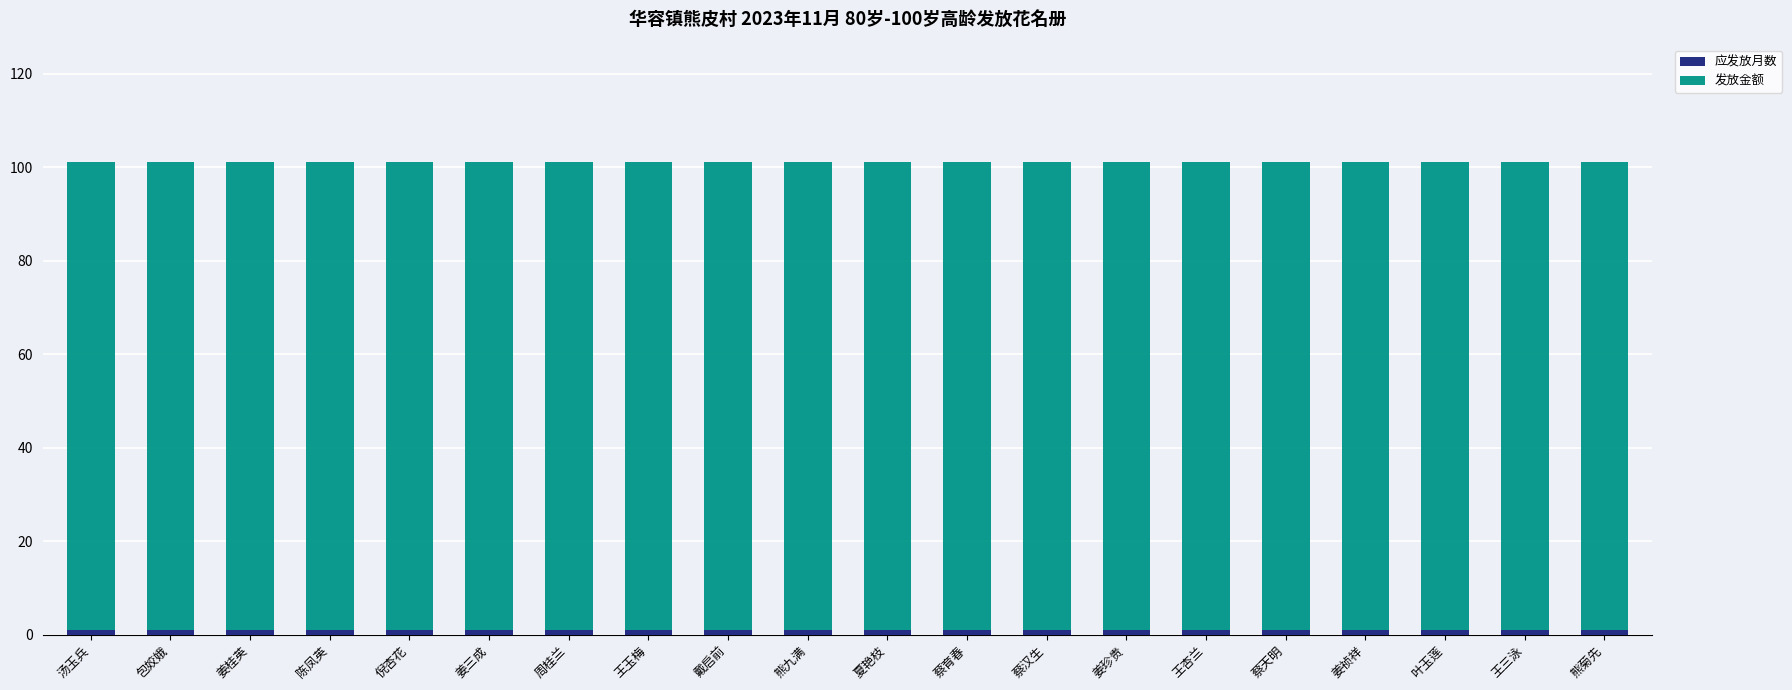

Count the number of data series in this chart.

2